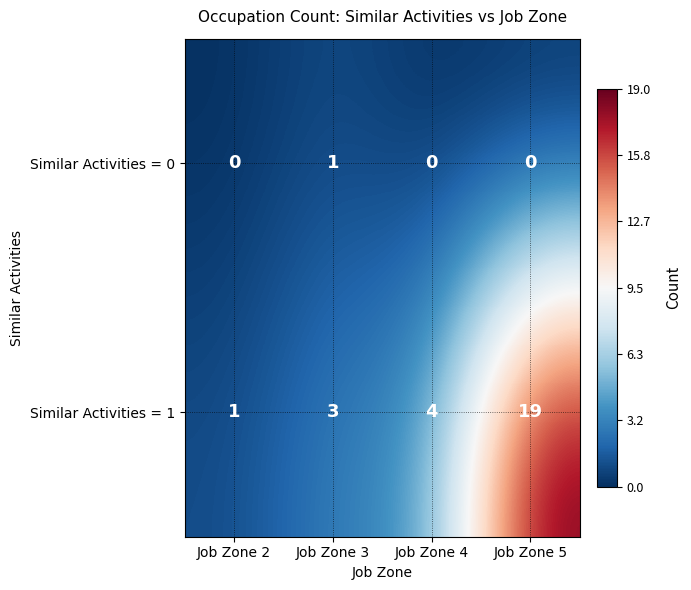

At how many categories does at least one series exceed 2?

3